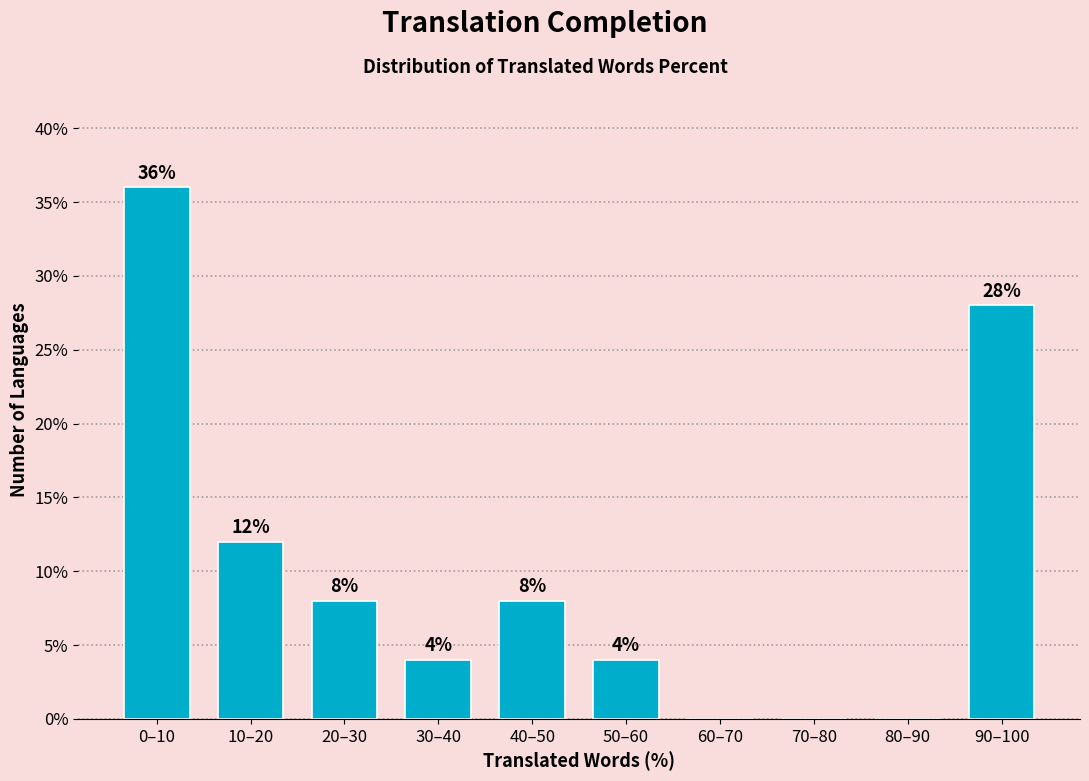

Reading left to right, extract all data points from this chart.

0–10=36.0	10–20=12.0	20–30=8.0	30–40=4.0	40–50=8.0	50–60=4.0	60–70=0.0	70–80=0.0	80–90=0.0	90–100=28.0